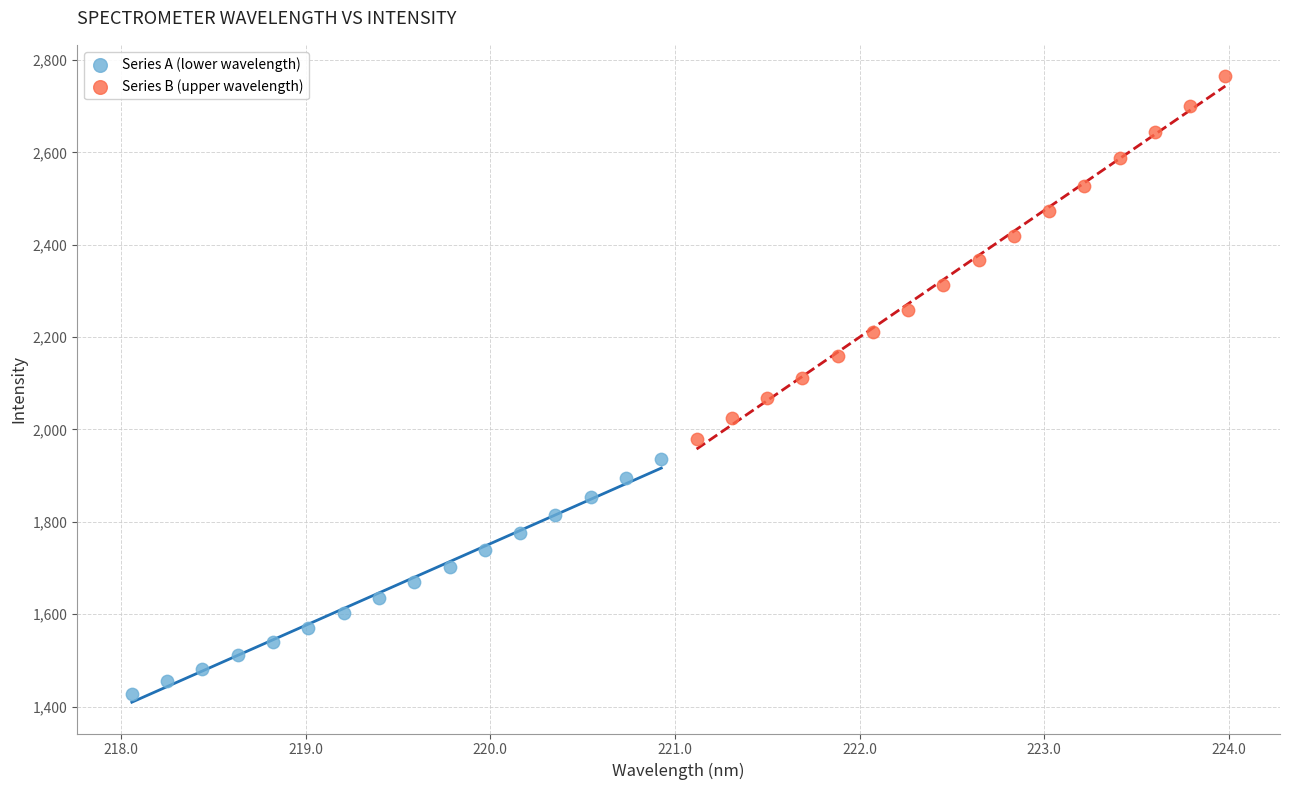

Which series reaches the maximum Y coordinate?

Series B (upper wavelength)